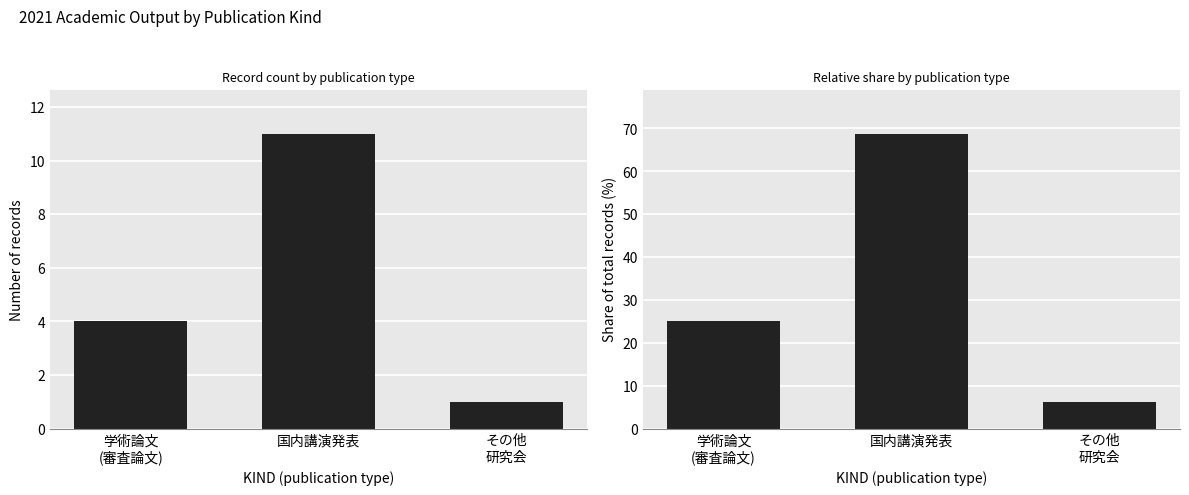

Which has a higher value, 国内講演発表 or その他
研究会?

国内講演発表